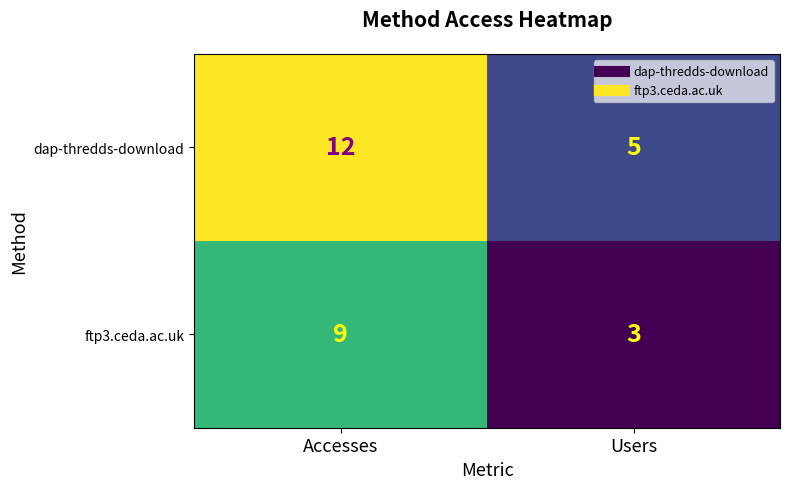

Reading left to right, list all the values displayed in this chart.

dap-thredds-download: Accesses=12	Users=5
ftp3.ceda.ac.uk: Accesses=9	Users=3